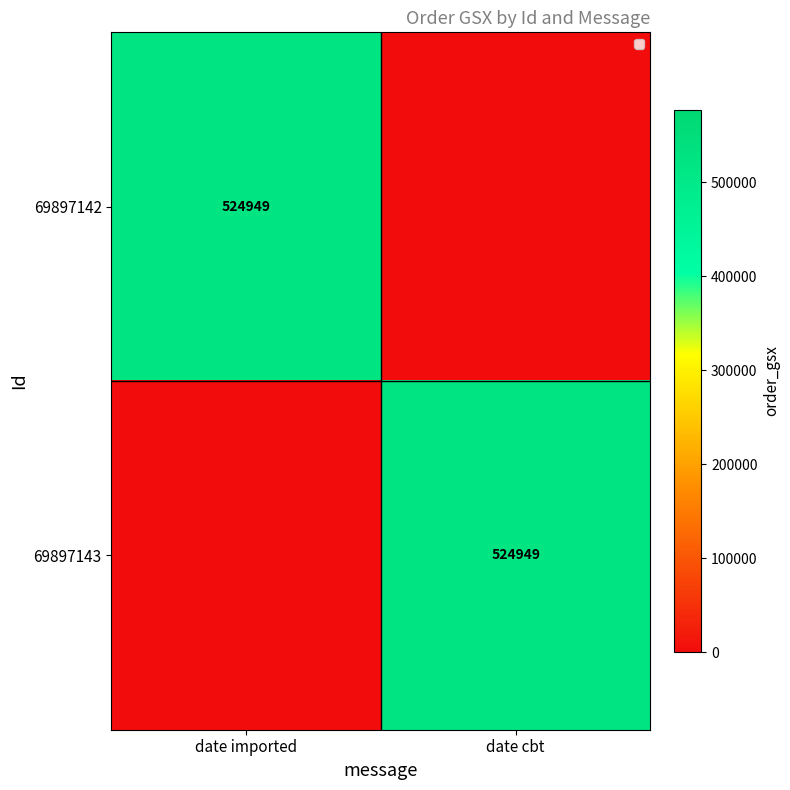

The 69897142 series shows 524949 at date imported. True or false?

True